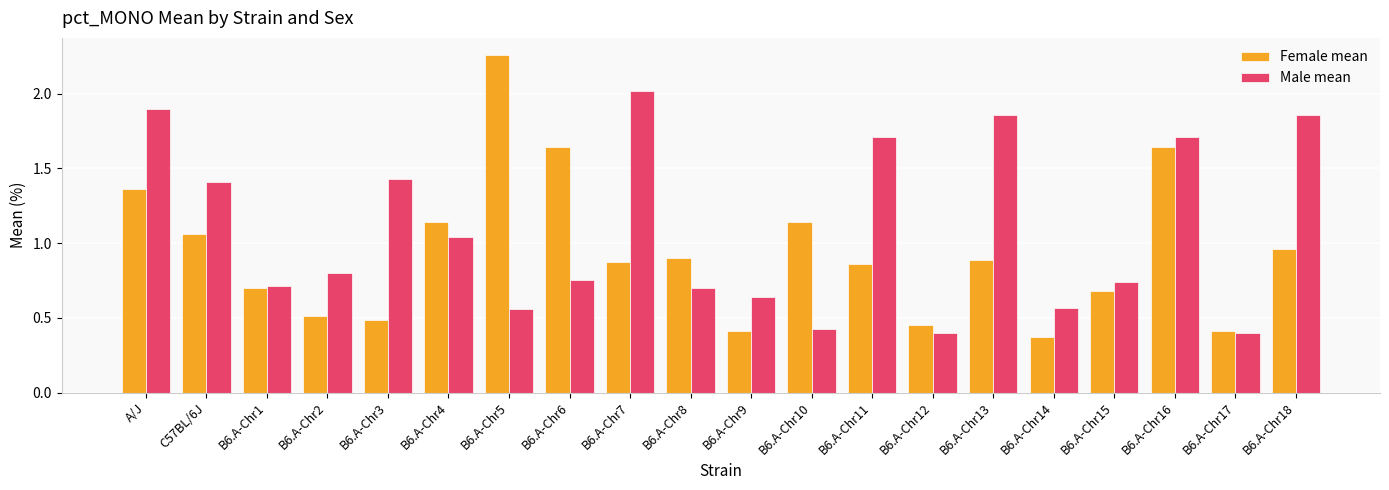

Which category has the highest value in the Female mean series?

B6.A-Chr5